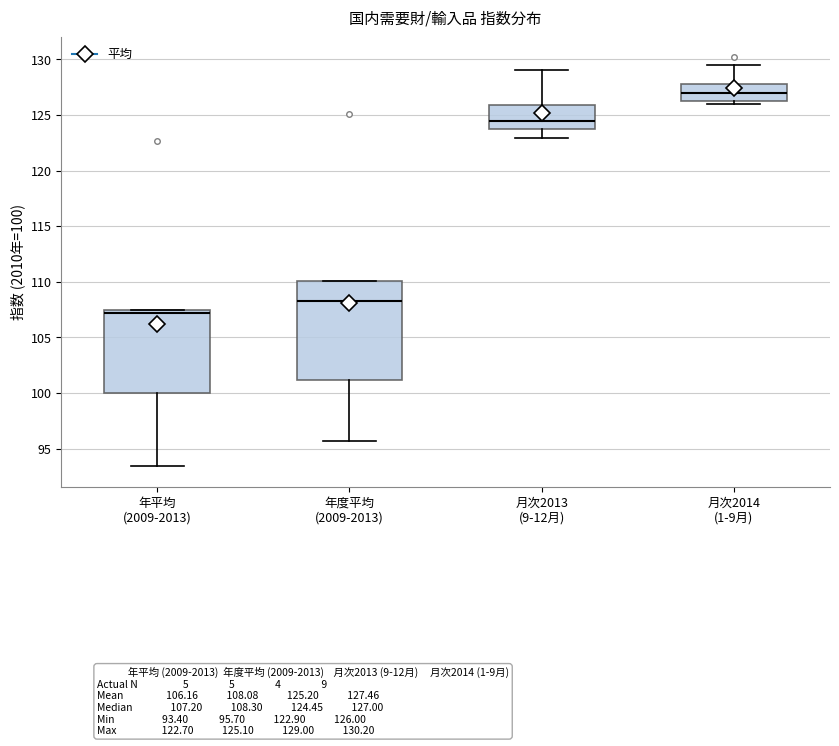

Which box's median line is the lowest?

年平均 (2009-2013)